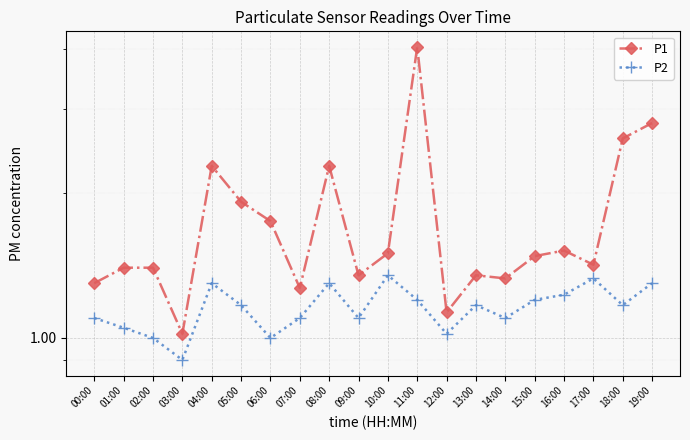

The value of P2 at 15:00 is 1.2. True or false?

True